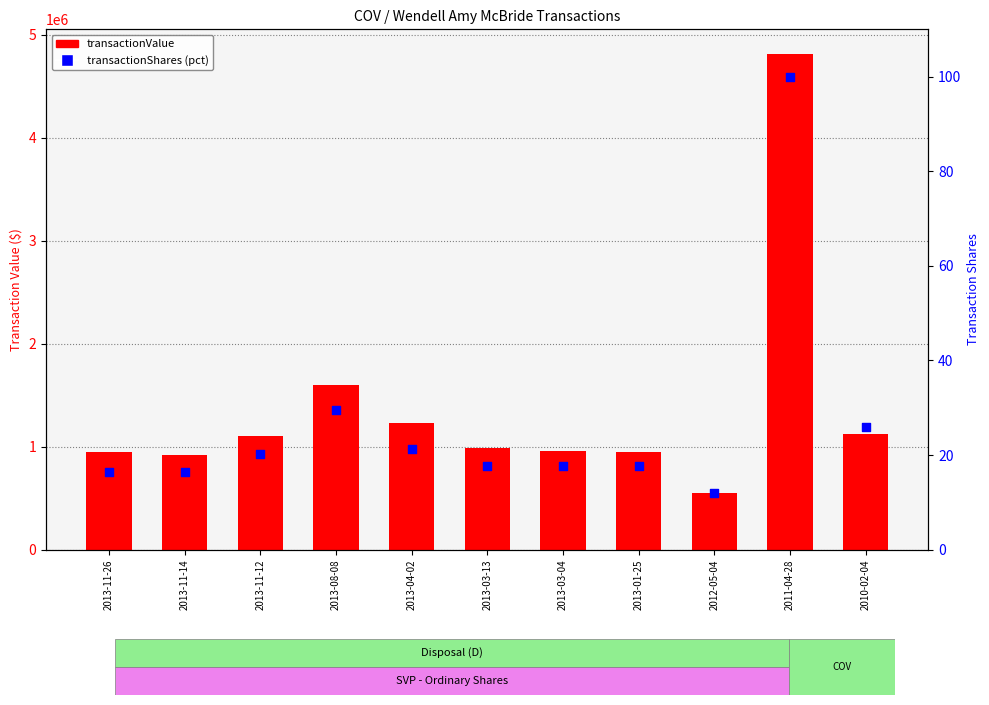

At which category is the sum across all series the highest?

2011-04-28